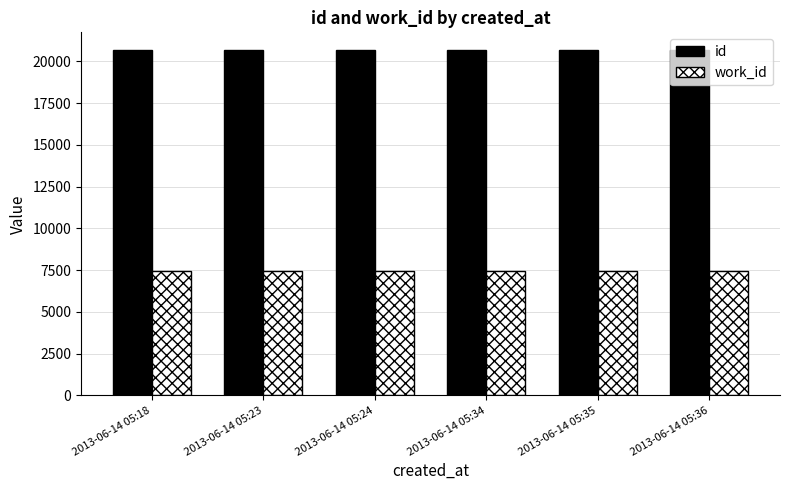

Which series has the largest total across all categories?

id